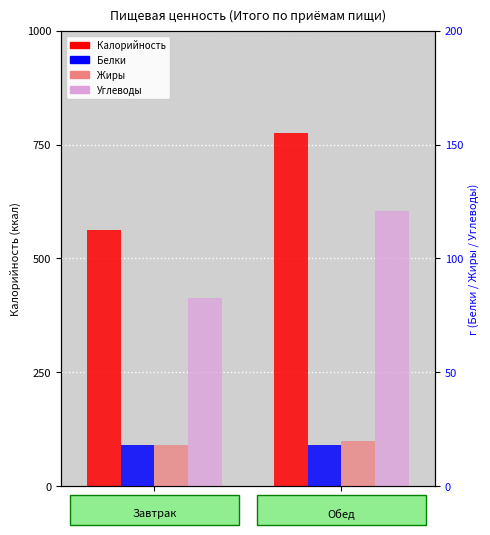

At how many categories does at least one series exceed 448?

2